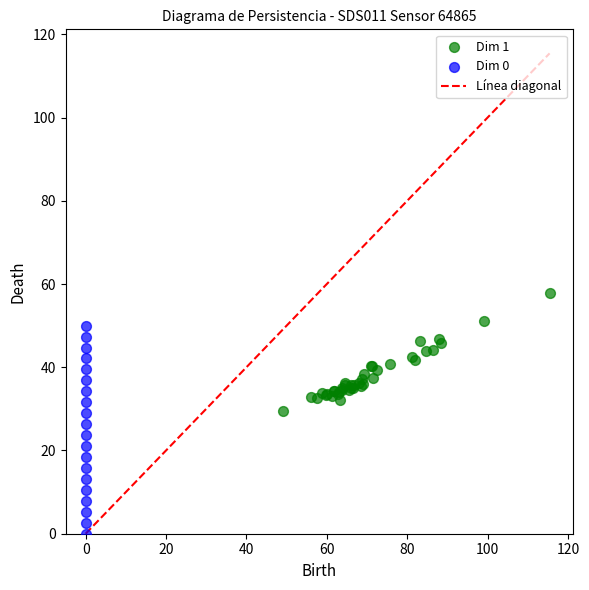

Which series contains the lowest Y value?

Dim 0